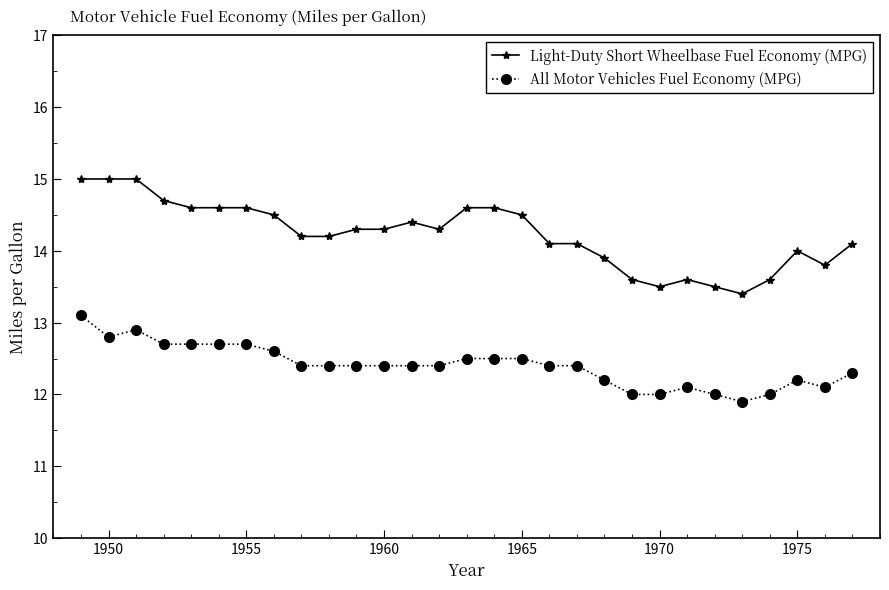

True or false: All Motor Vehicles Fuel Economy (MPG) and Light-Duty Short Wheelbase Fuel Economy (MPG) intersect in this chart.

False